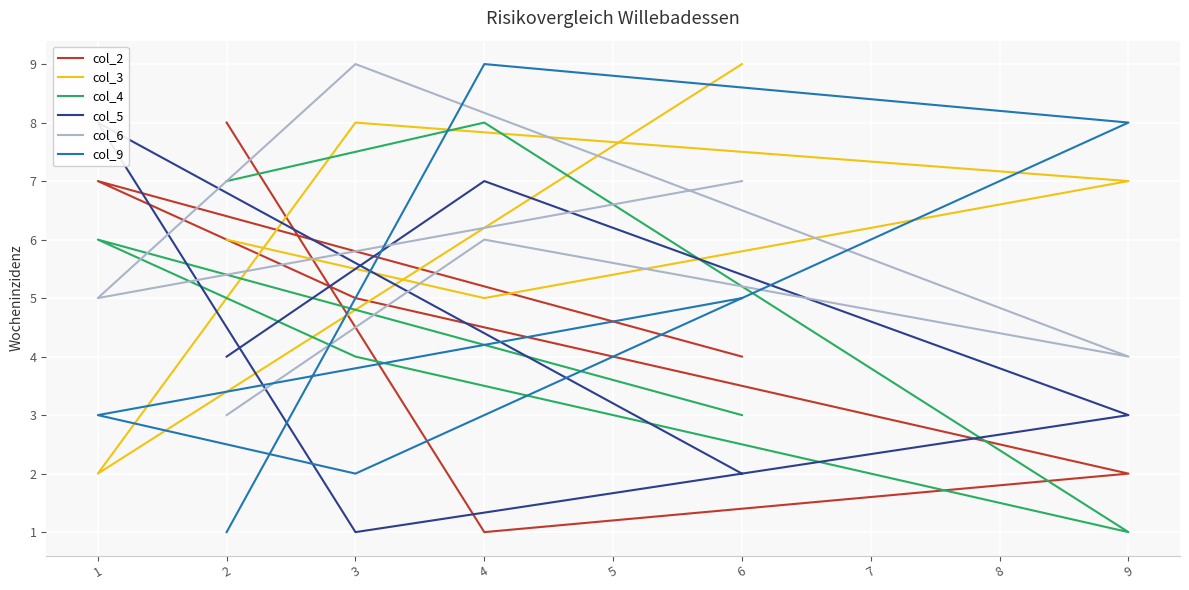

Reading left to right, transcribe all the data shown in this chart.

col_2: 8	1	2	5	7	4
col_3: 6	5	7	8	2	9
col_4: 7	8	1	4	6	3
col_5: 4	7	3	1	8	2
col_6: 3	6	4	9	5	7
col_9: 1	9	8	2	3	5